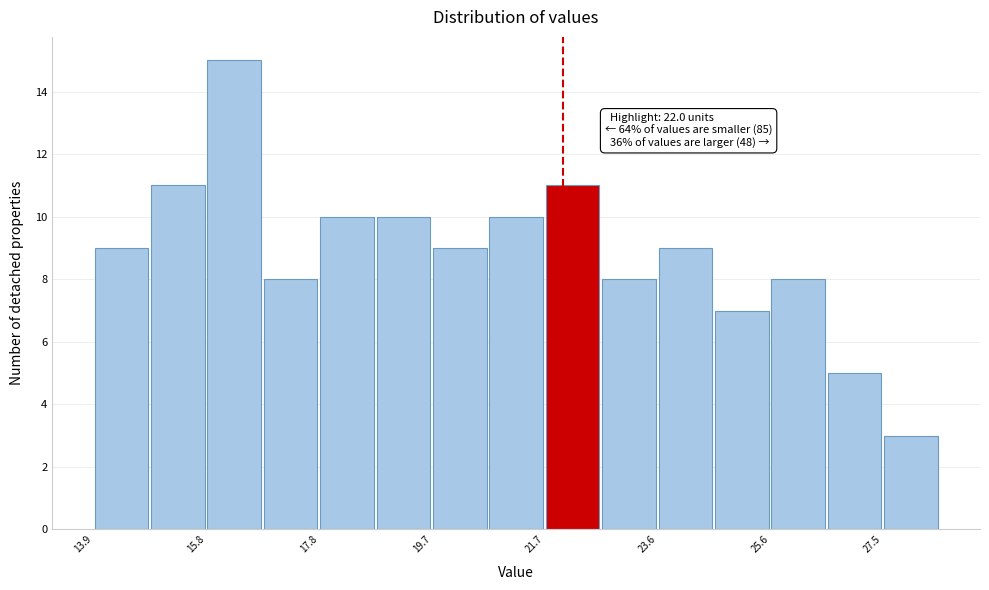

Which range on the x-axis has the tallest bar?

15.8 to 16.8